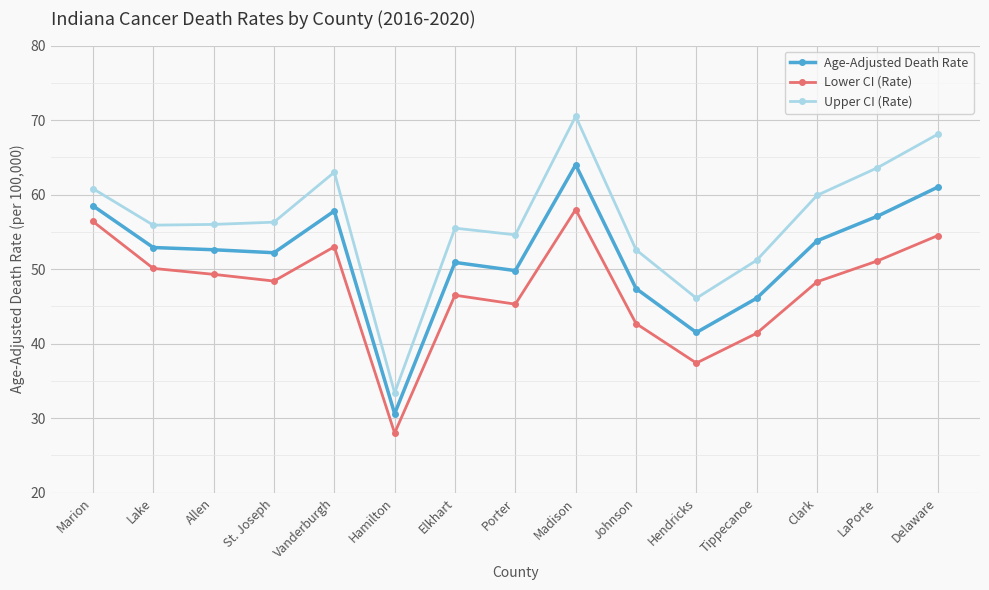

Which series has the largest range (max minus min)?

Upper CI (Rate)